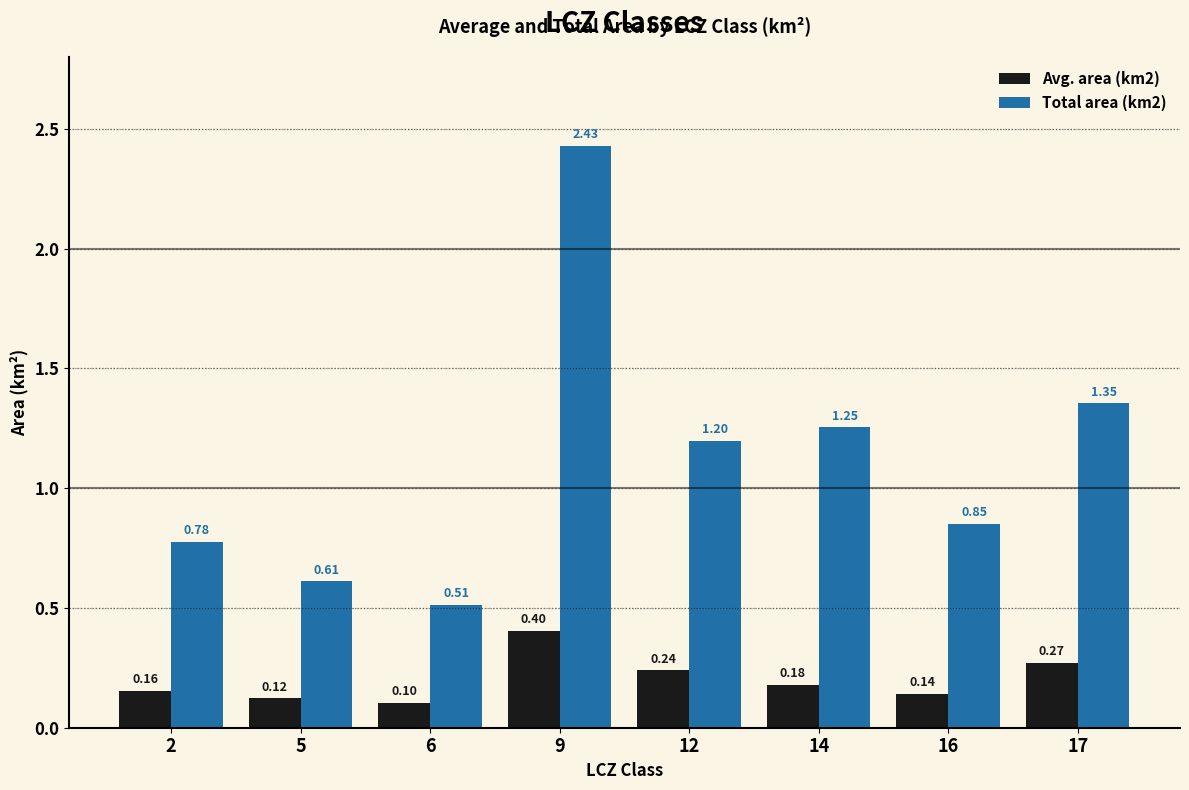

How many values in the Total area (km2) series exceed 1?

4